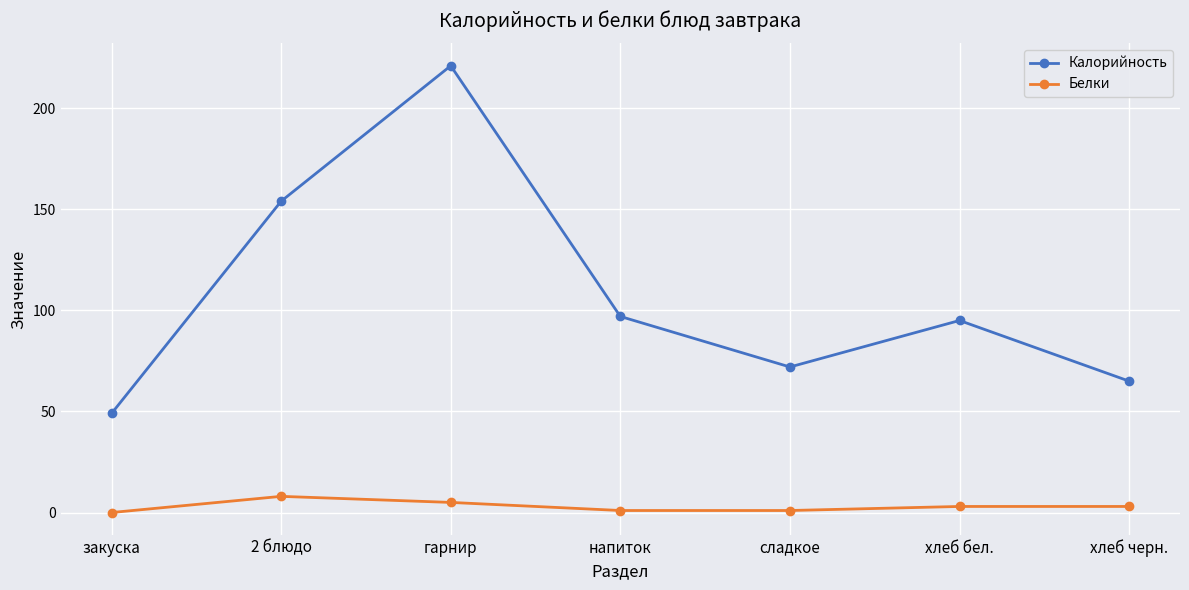

Does the chart display data point markers on the line(s)?

Yes